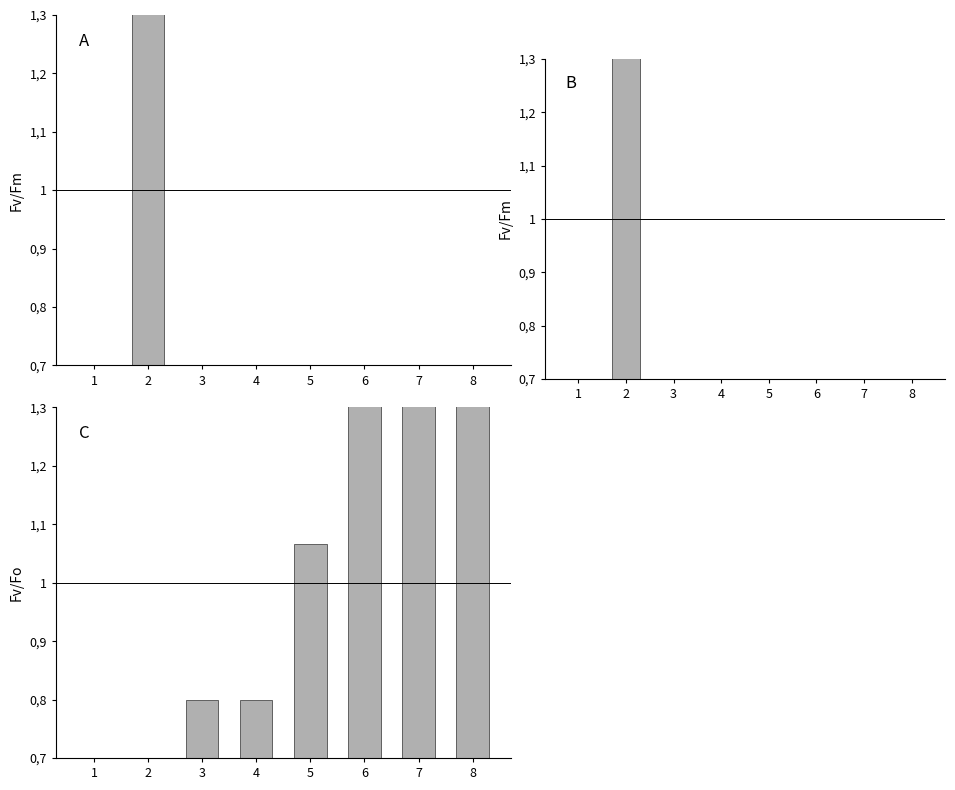

At which label is Key closest to 3?

5